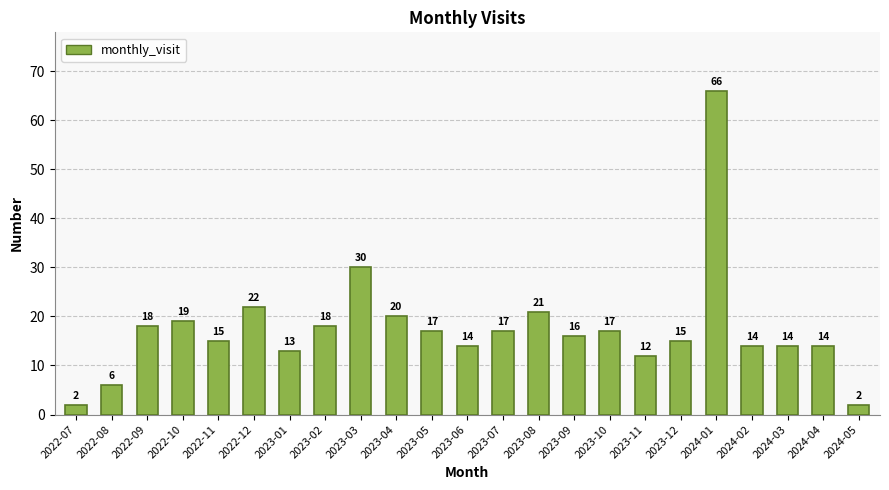

The value at 2023-02 is 4. True or false?

False